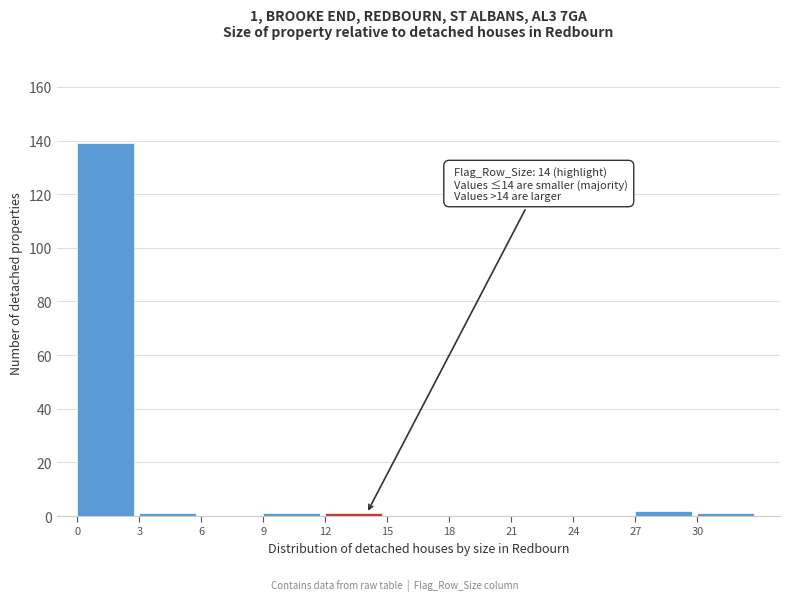

Which range on the x-axis has the tallest bar?

0 to 3